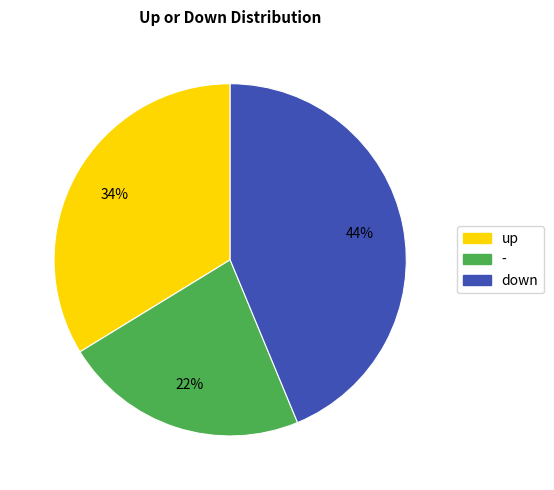

Does any single category account for the majority?

No